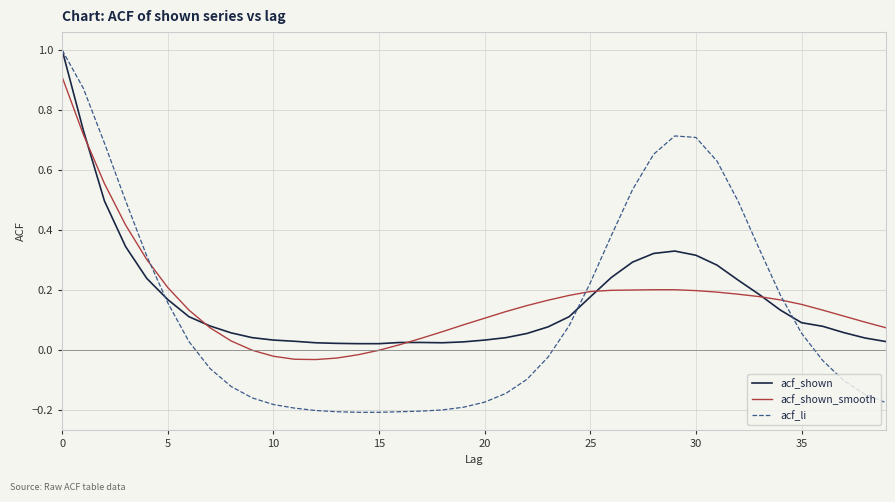

What is the highest value of the acf_li series?

1.0